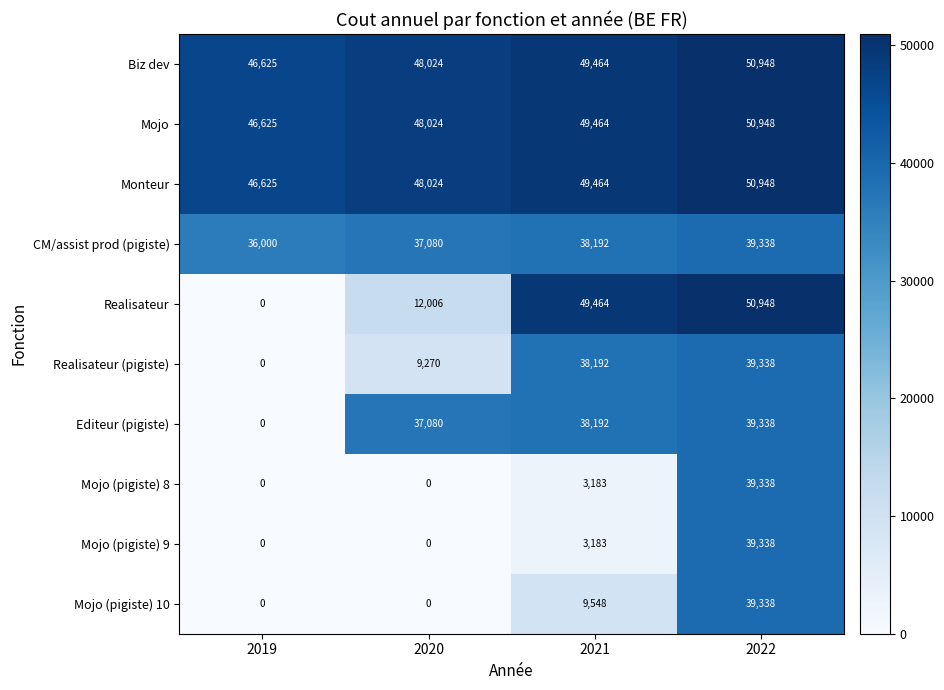

Count the number of categories in the chart.

4